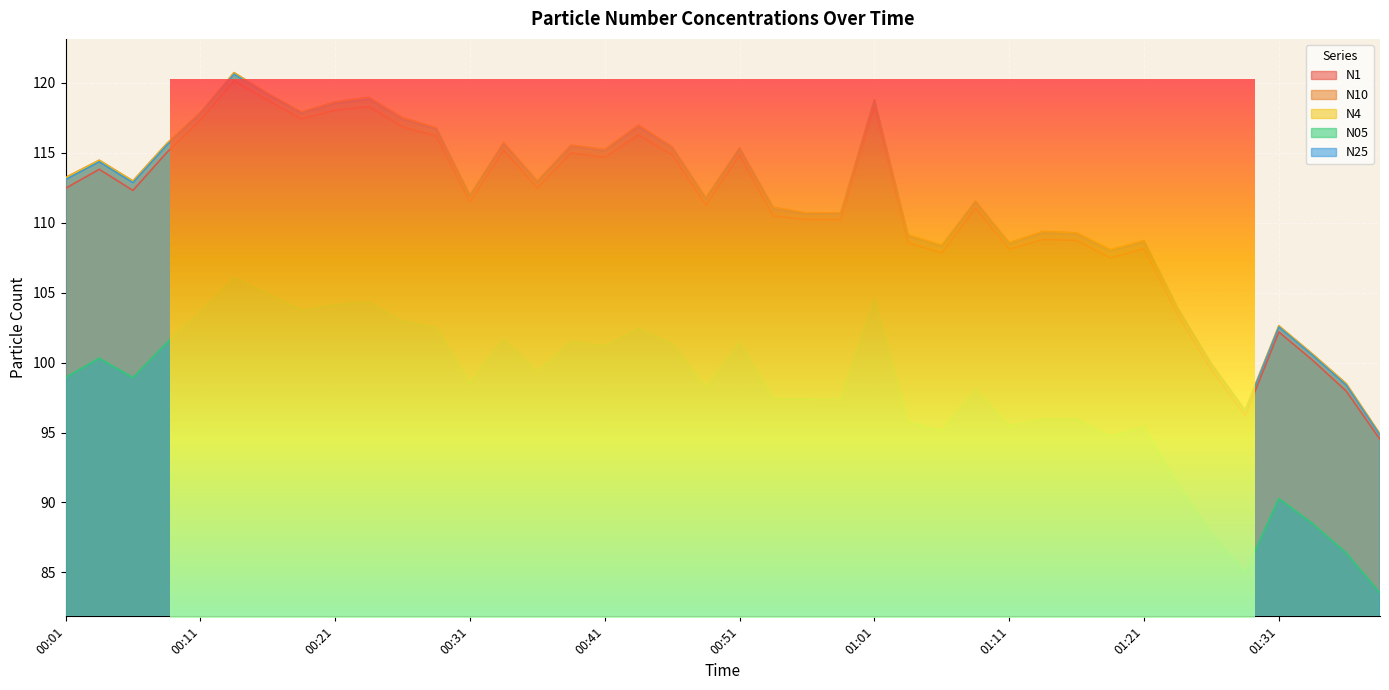

What are all the series names shown in the legend?

N1, N10, N4, N05, N25